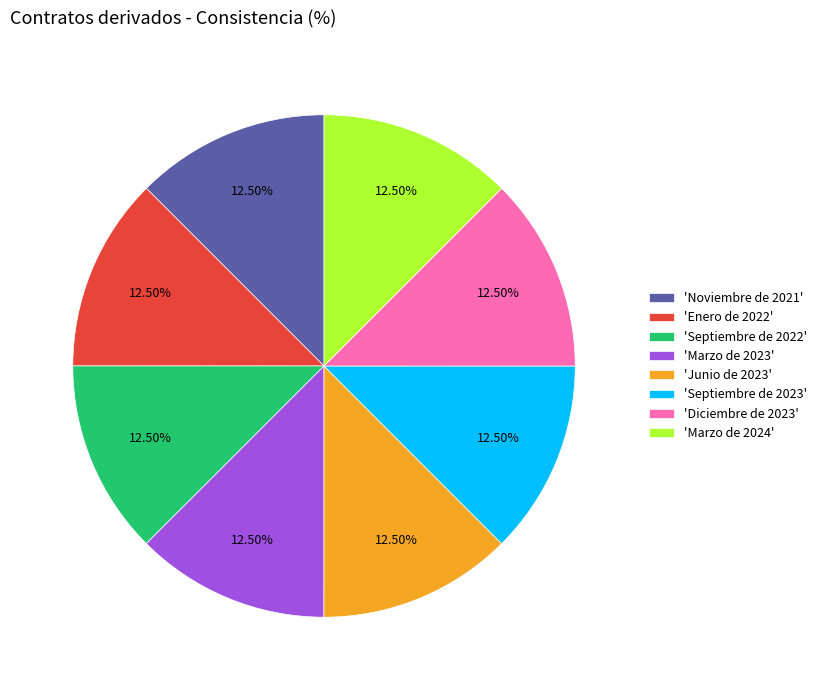

Is there a majority slice in this chart?

No